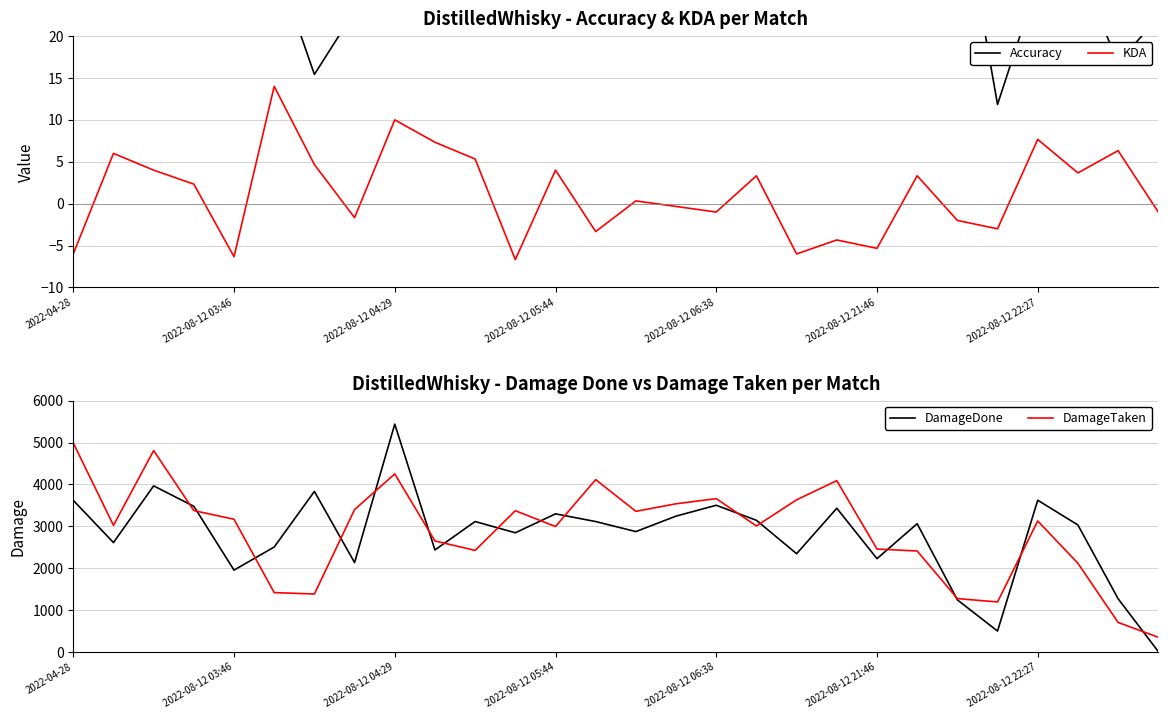

Is it true that KDA equals -9.3 at 2022-08-12 03:46?

False